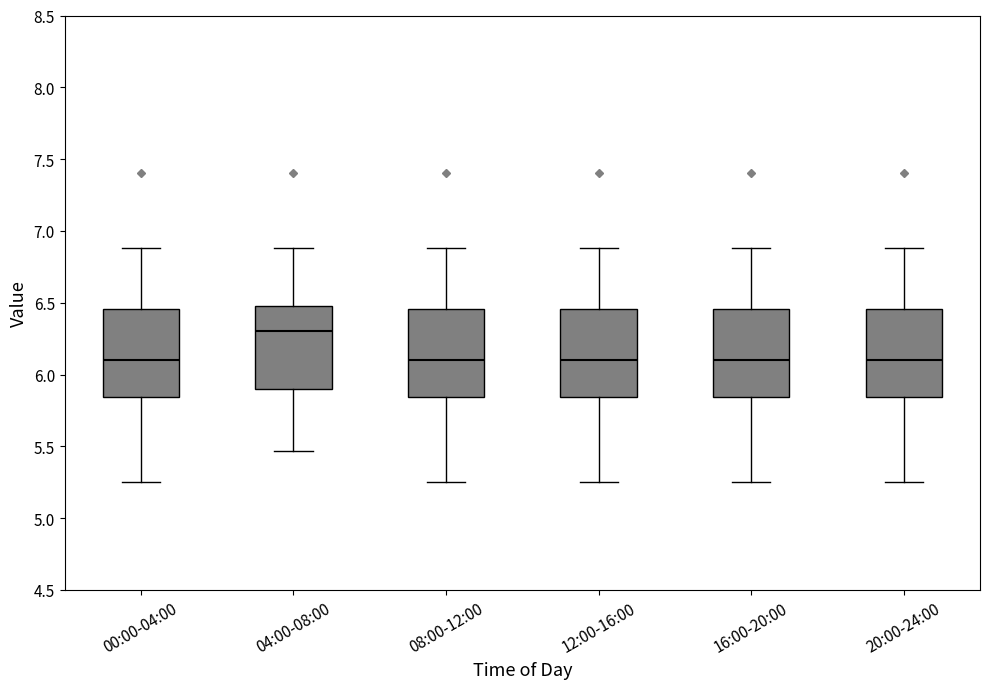

Reading left to right, read every box against the y-axis: the position of its median line, the range the box covers, and the ends of its whiskers. The values are not printed on the chart, so give them approximately, as read against the axis.

00:00-04:00: median 6.10, box 5.85 to 6.45, whiskers 5.25 to 6.90
04:00-08:00: median 6.30, box 5.90 to 6.50, whiskers 5.45 to 6.90
08:00-12:00: median 6.10, box 5.85 to 6.45, whiskers 5.25 to 6.90
12:00-16:00: median 6.10, box 5.85 to 6.45, whiskers 5.25 to 6.90
16:00-20:00: median 6.10, box 5.85 to 6.45, whiskers 5.25 to 6.90
20:00-24:00: median 6.10, box 5.85 to 6.45, whiskers 5.25 to 6.90